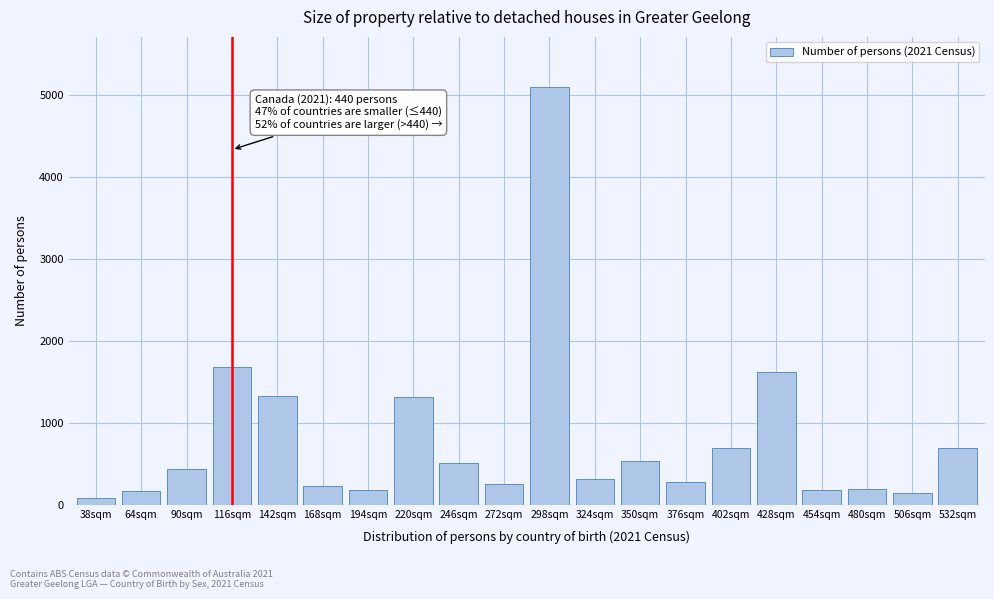

What is the change in value from 350sqm to 532sqm?

+160